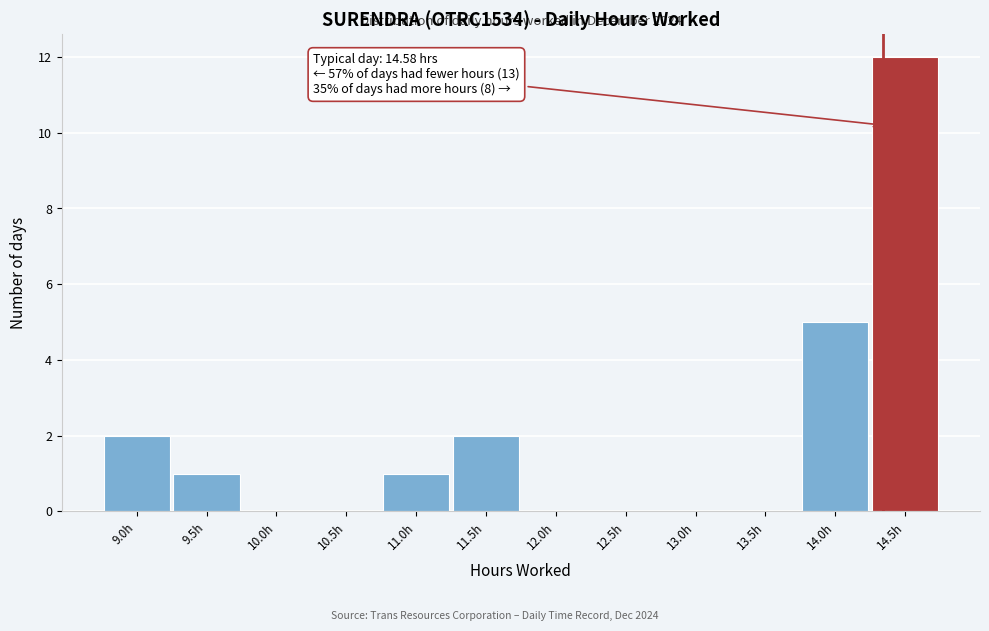

Reading left to right, list all the values displayed in this chart.

9.0h=2	9.5h=1	10.0h=0	10.5h=0	11.0h=1	11.5h=2	12.0h=0	12.5h=0	13.0h=0	13.5h=0	14.0h=5	14.5h=12